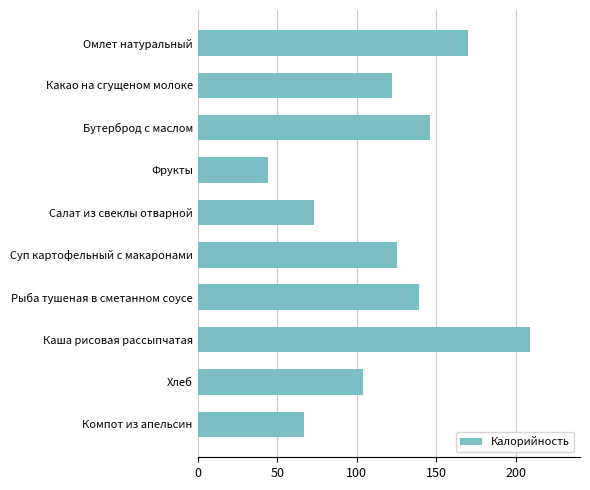

What is the label of the 7th bar from the top?

Рыба тушеная в сметанном соусе